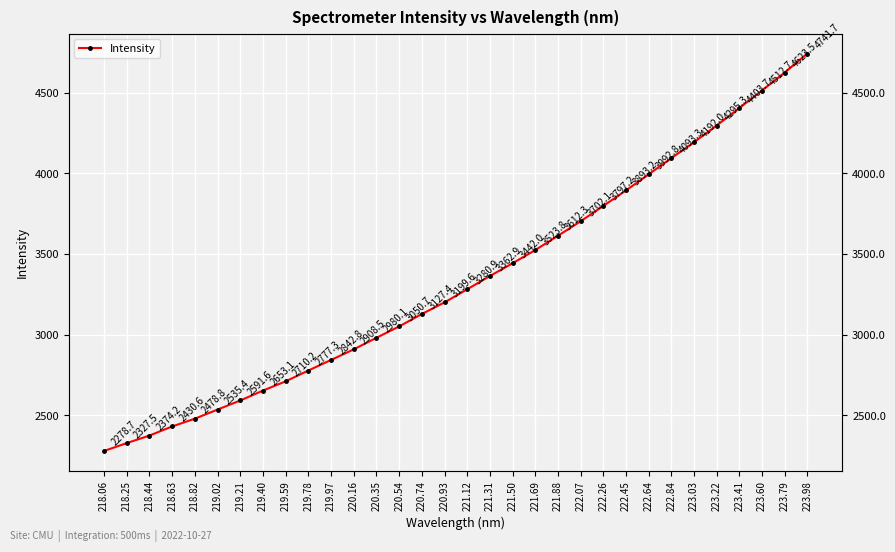

True or false: the data shows 1211.4 at 221.69.

False